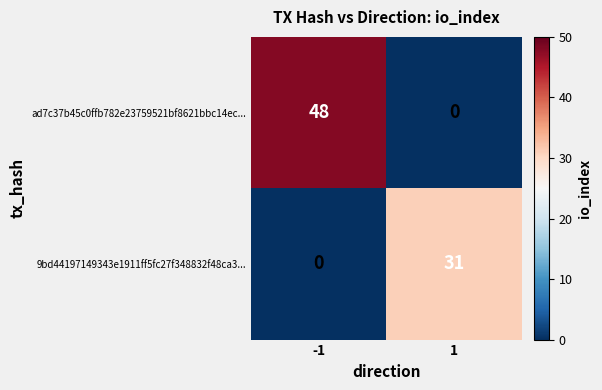

List the series in order of their overall mean, highest first.

ad7c37b45c0ffb782e23759521bf8621bbc14ec..., 9bd44197149343e1911ff5fc27f348832f48ca3...